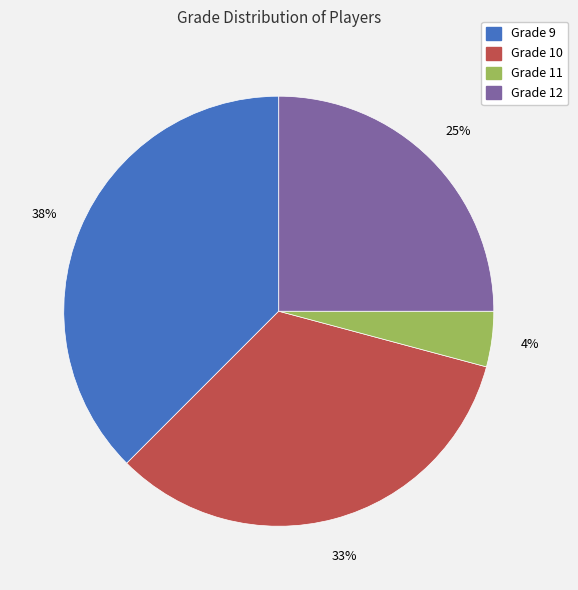

To the nearest percent, what is the combined percentage of Grade 12 and Grade 11?

29%